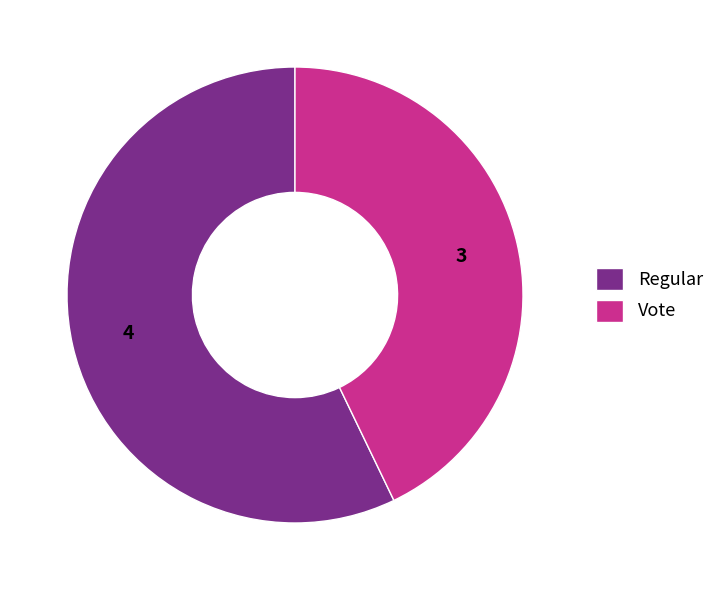

Do Vote and Regular together represent more than half of the pie?

Yes